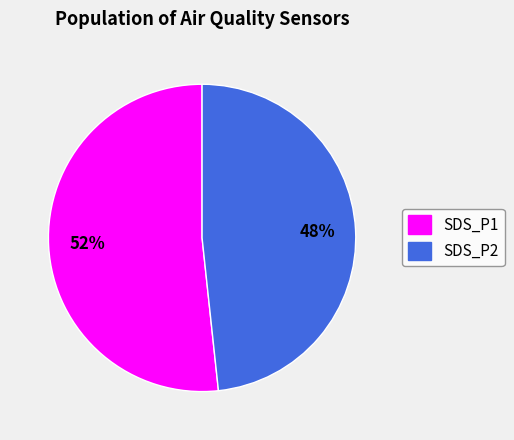

Rank the categories by value from lowest to highest.

SDS_P2, SDS_P1